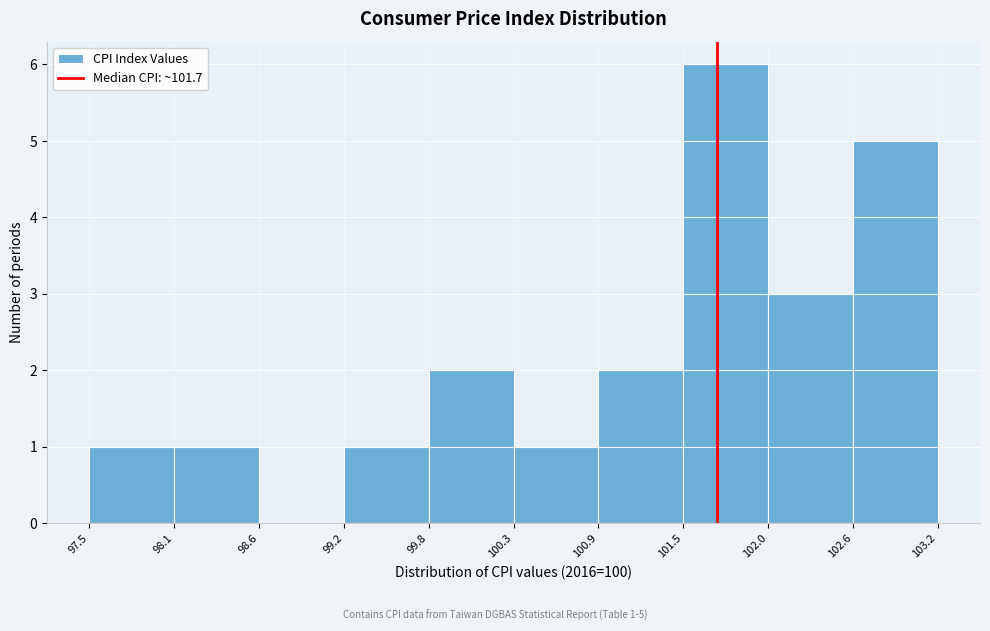

Over which range of the x-axis is the bar tallest?

101.5 to 102.0